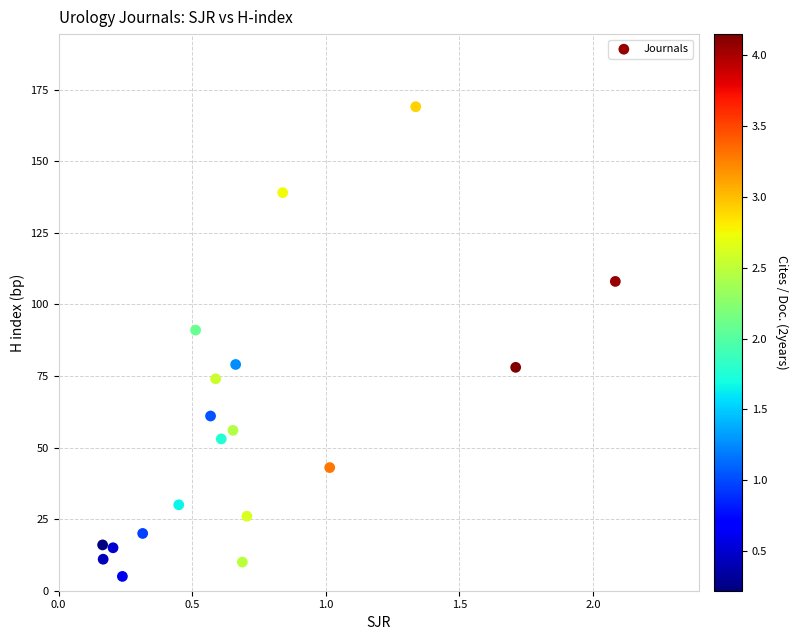

What is the range of Y values (max minus min)?

164